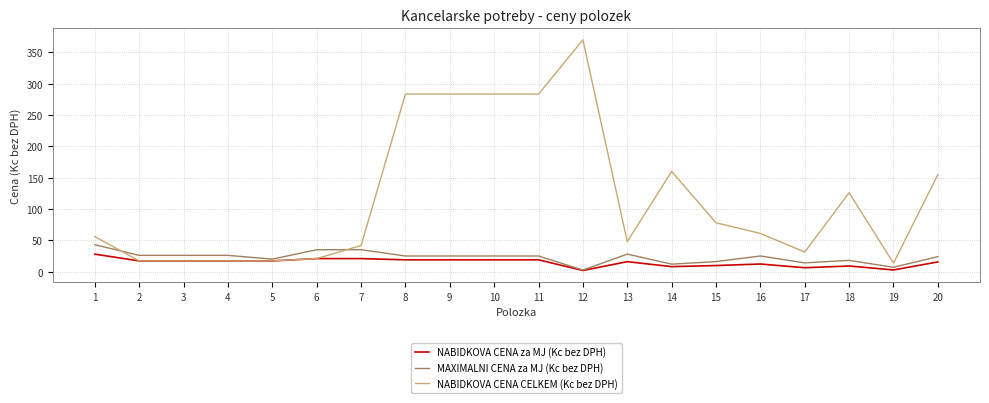

Which label corresponds to the largest value in the chart?

12